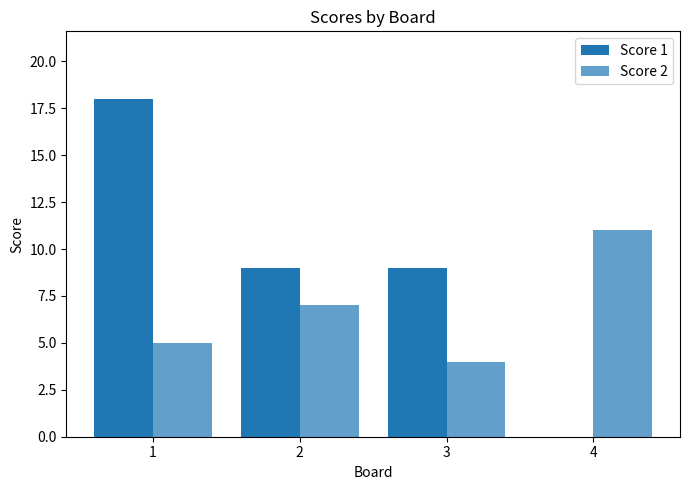

How many series are shown in this chart?

2